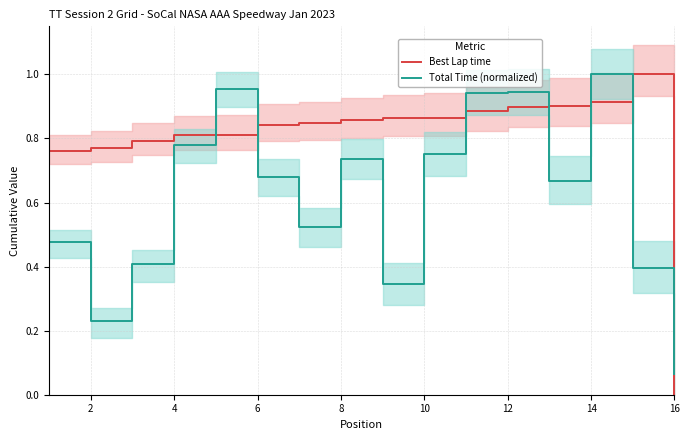

Where is the first local minimum for Total Time (normalized)?

2